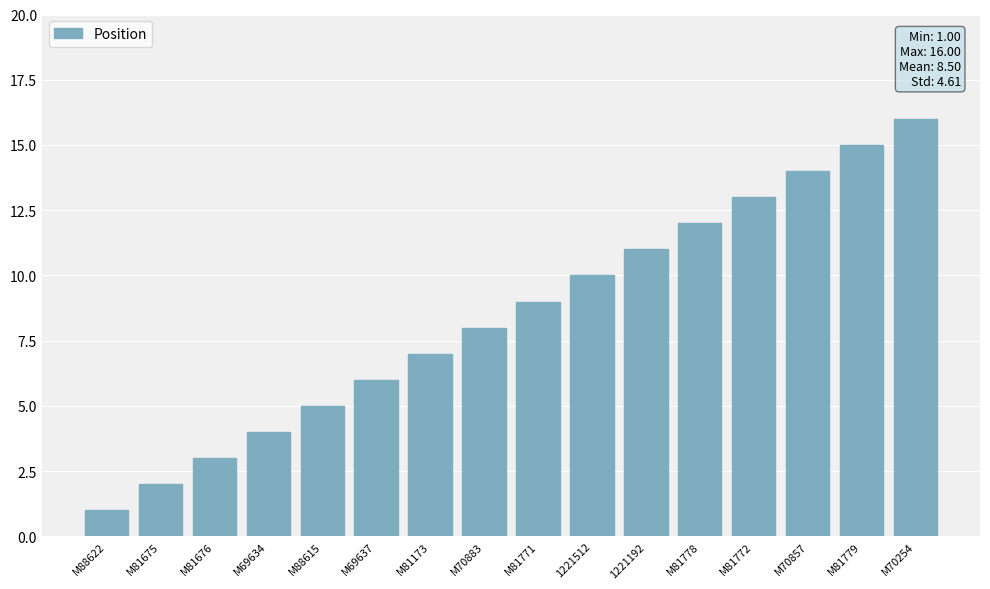

What is the ratio of the value at M70254 to the value at M81772?

1.2